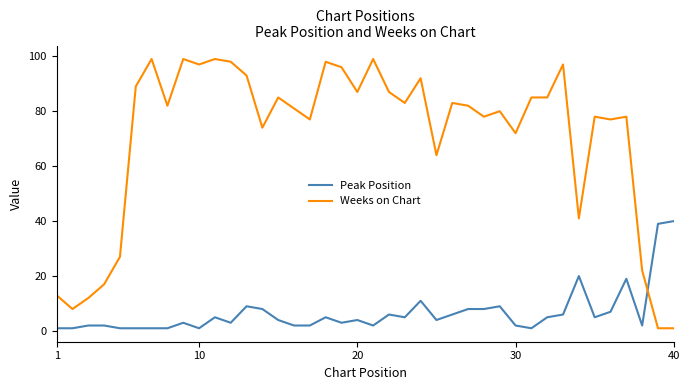

Which series has the largest total across all categories?

Weeks on Chart